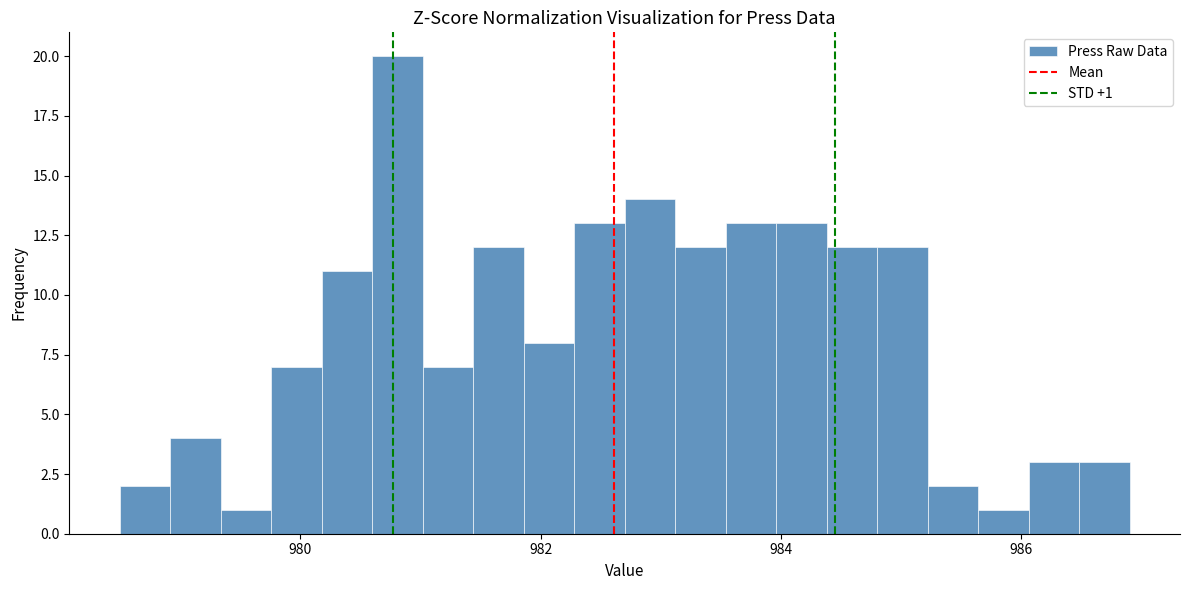

Around what value on the x-axis is the tallest bar? Give the approximate position of its centre, as read against the axis.

980.8